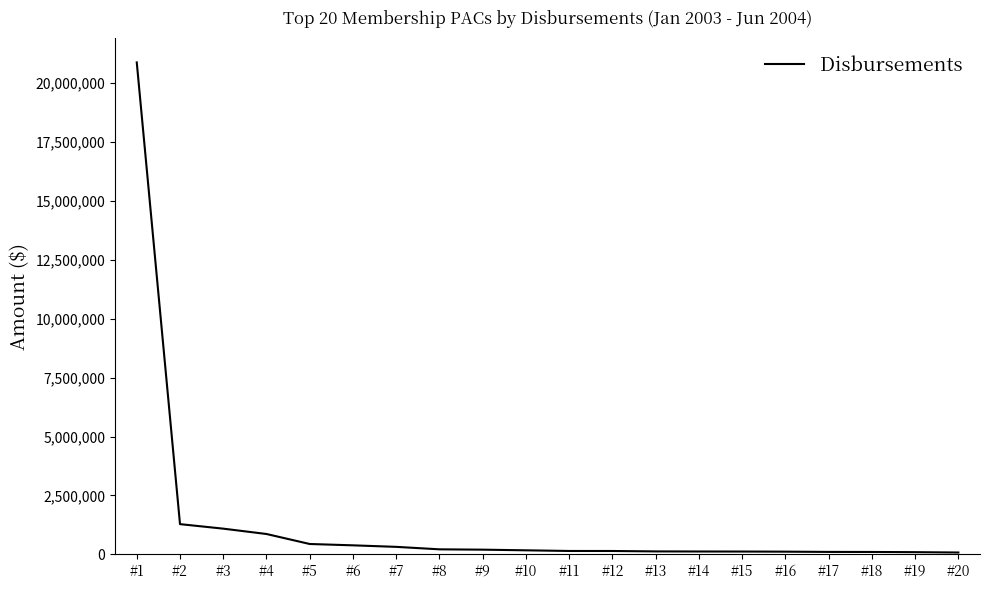

At which category does the chart reach its peak across all series?

#1